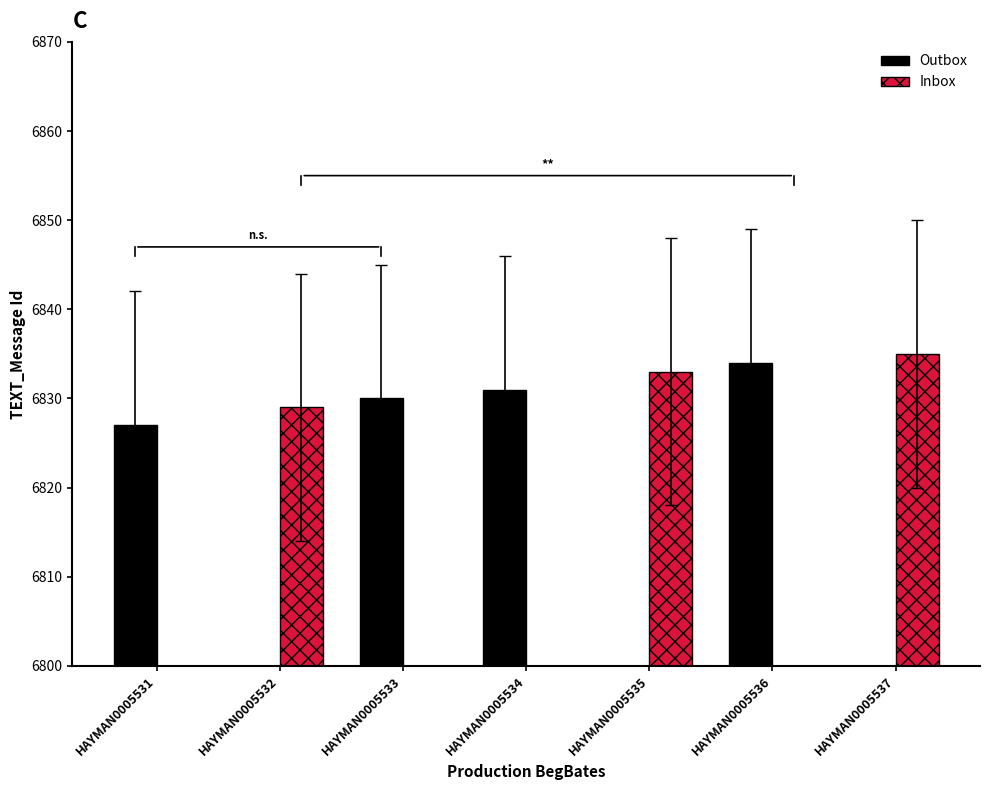

Reading left to right, list all the values displayed in this chart.

Outbox: 6827	0	6830	6831	0	6834	0
Inbox: 0	6829	0	0	6833	0	6835